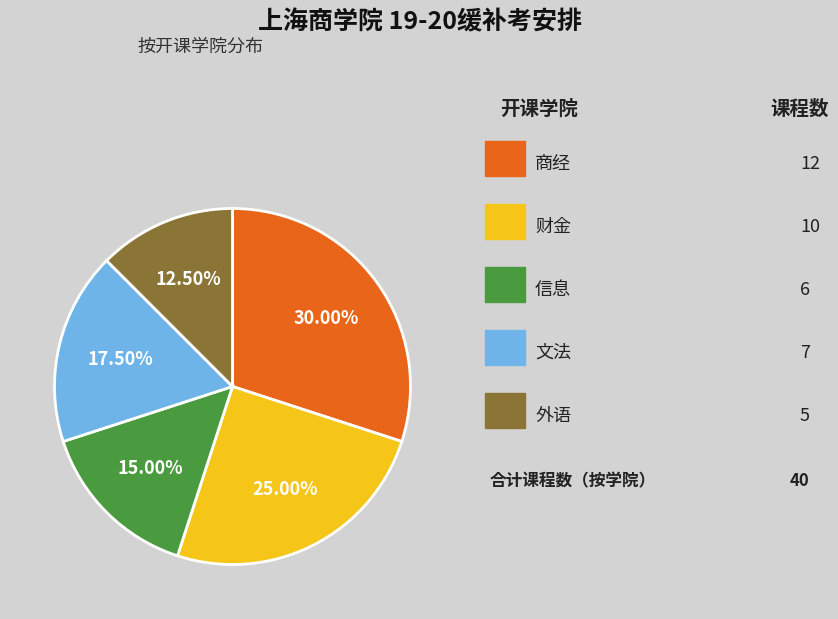

Does any single category account for the majority?

No